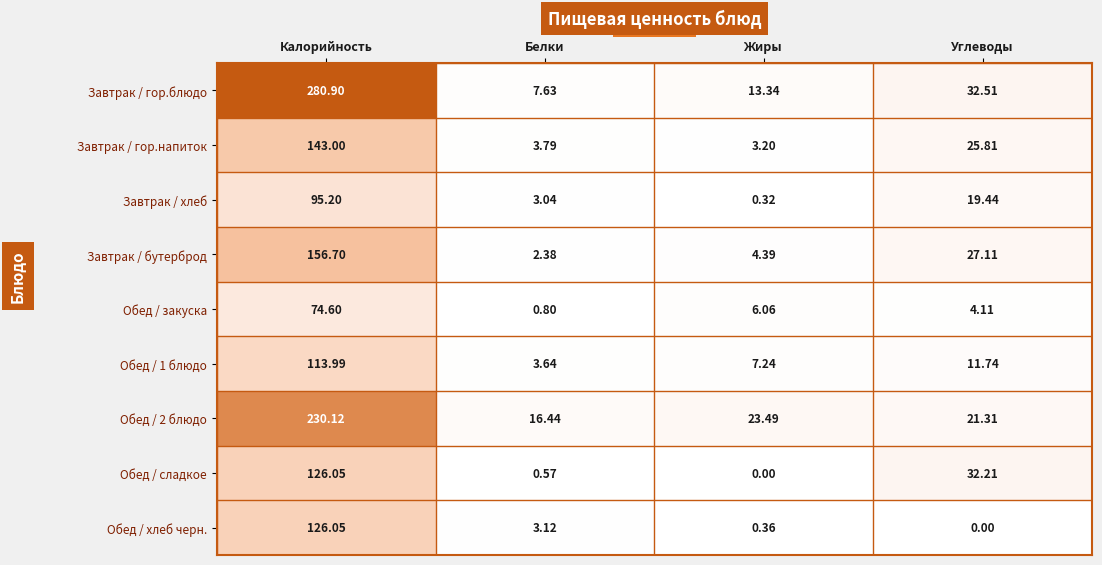

Where does the Обед / закуска series first go above 6?

Калорийность